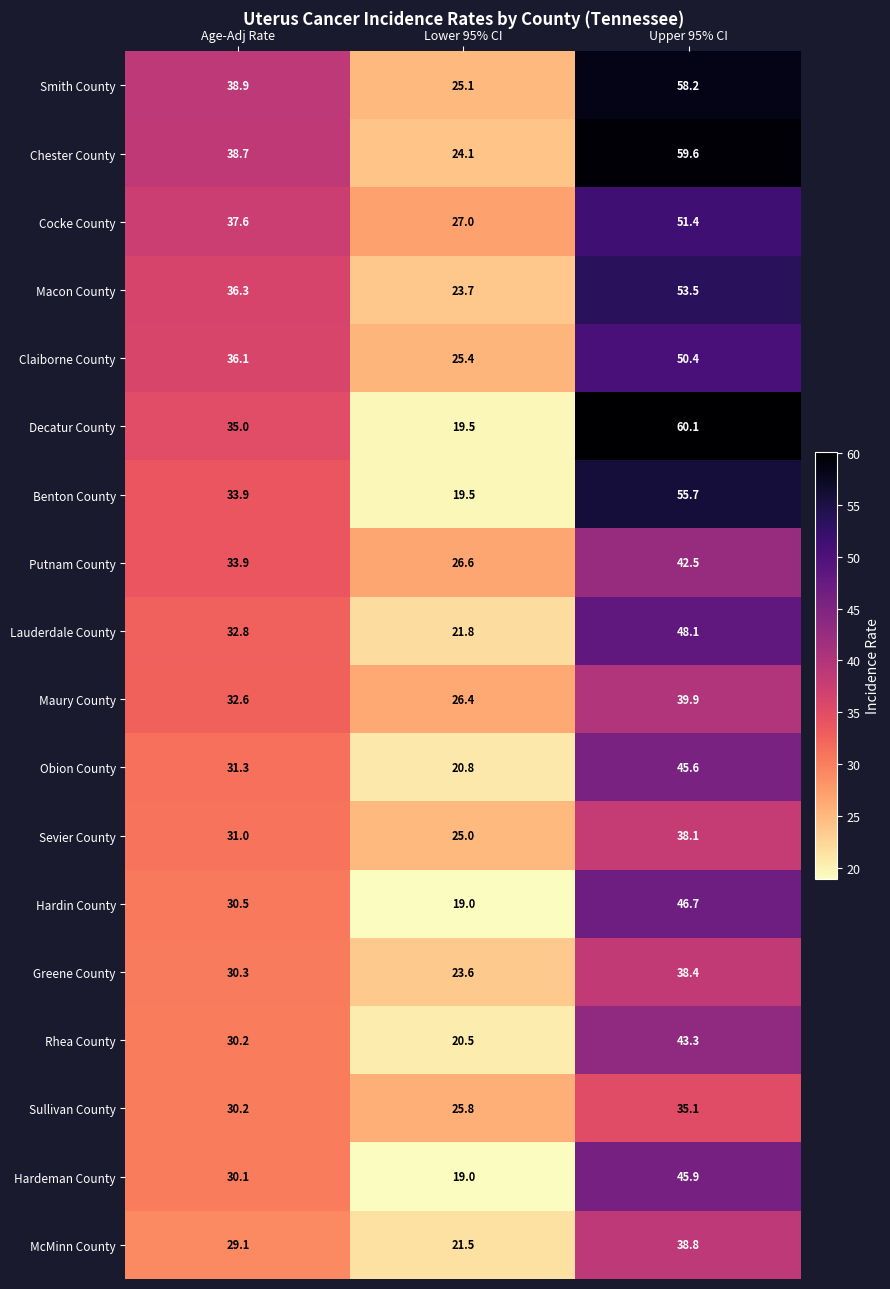

Rank the categories by Macon County value from lowest to highest.

Lower 95% CI, Age-Adj Rate, Upper 95% CI